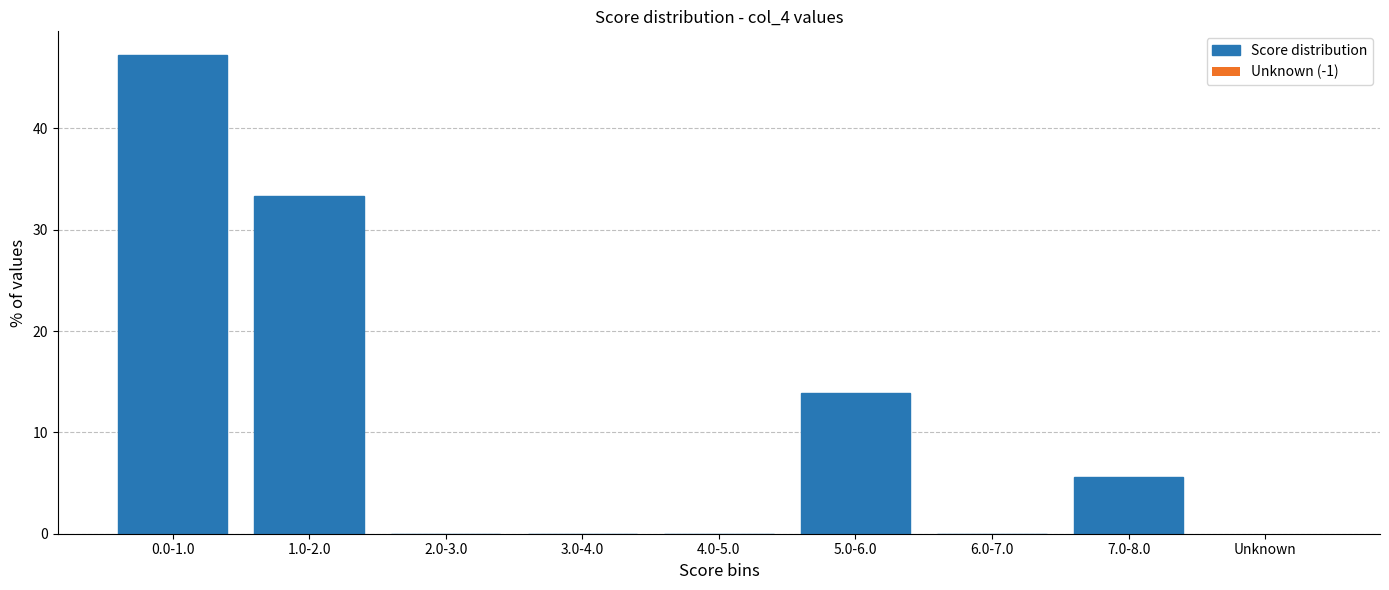

Reading left to right, extract all data points from this chart.

0.0-1.0=47.2	1.0-2.0=33.3	2.0-3.0=0.0	3.0-4.0=0.0	4.0-5.0=0.0	5.0-6.0=13.9	6.0-7.0=0.0	7.0-8.0=5.6